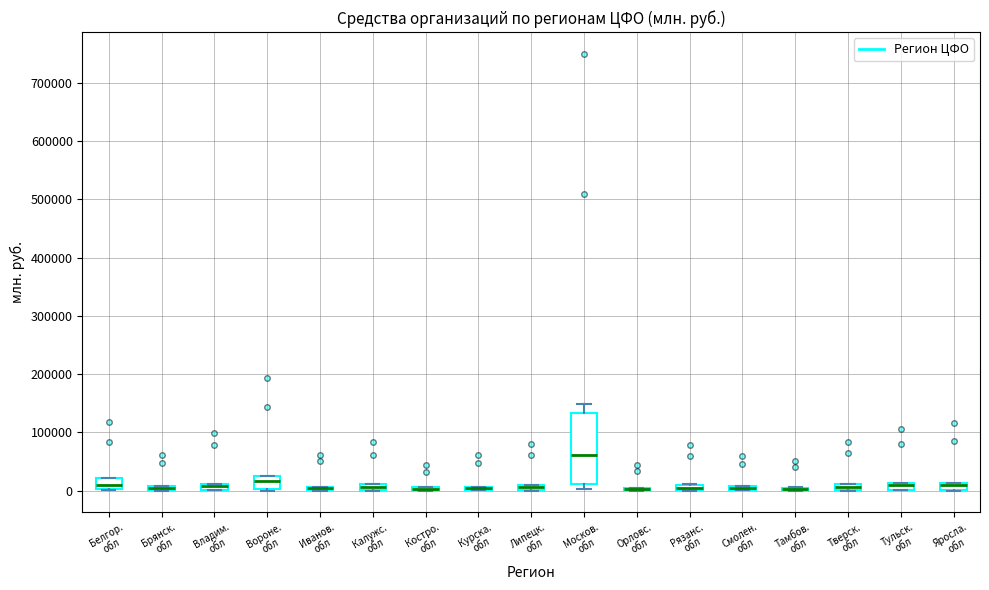

Which box is the tallest, from its lower edge to its upper edge?

Москов. обл